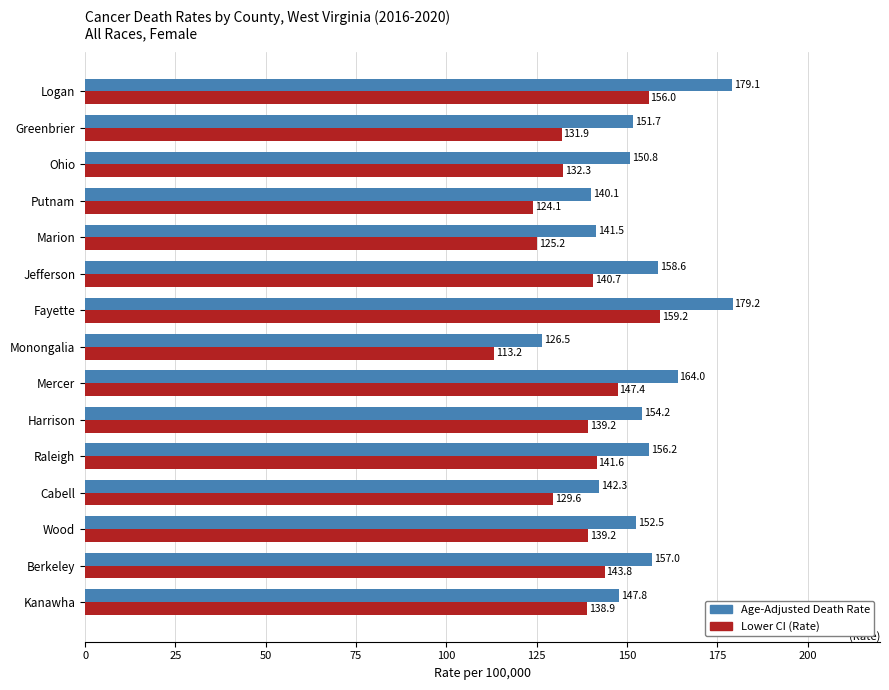

Which label corresponds to the smallest value in the chart?

Monongalia